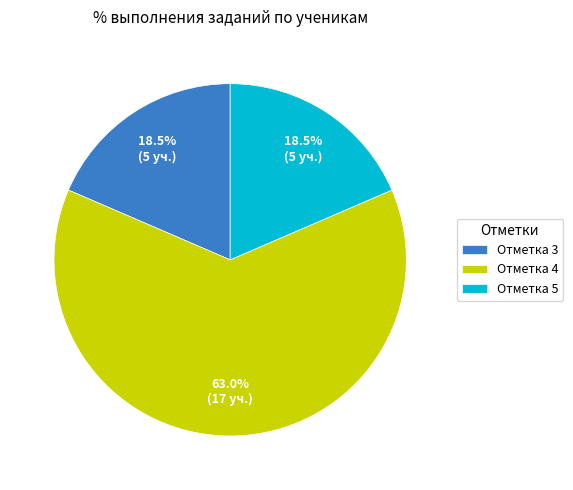

Which category has the biggest portion of the pie?

Отметка 4